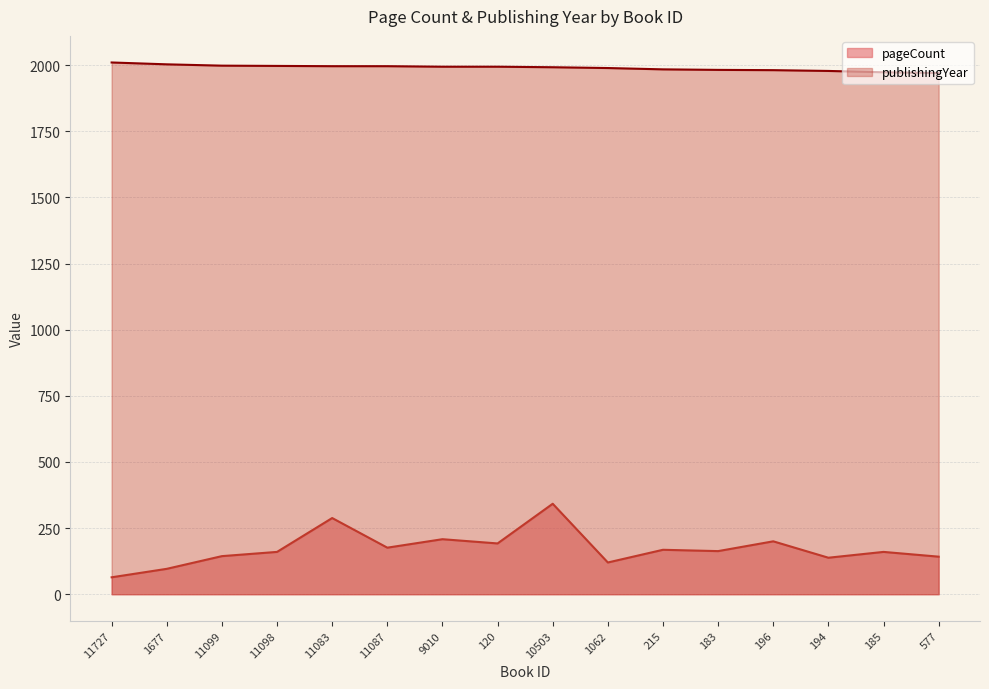

How many series are shown in this chart?

2